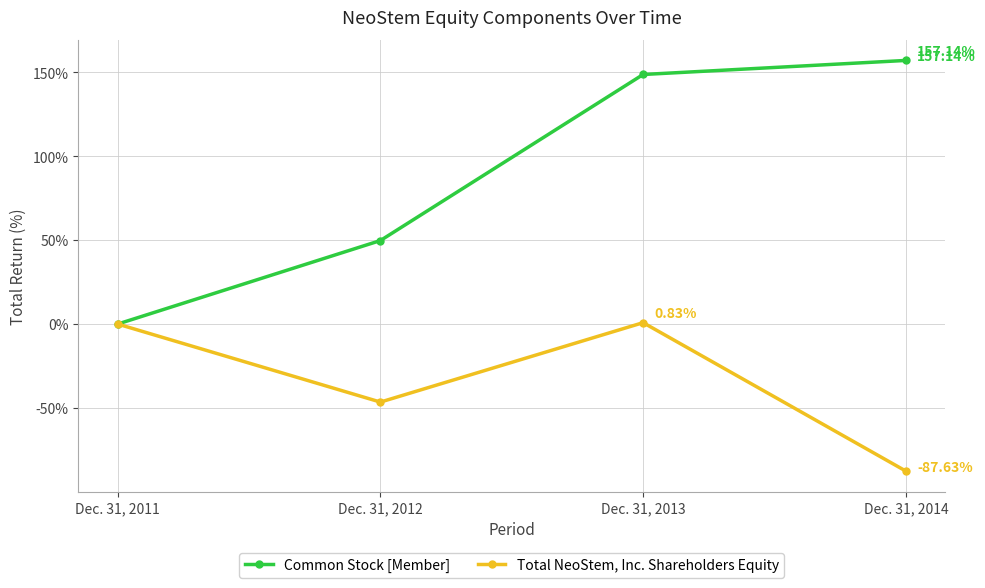

At which category does Total NeoStem, Inc. Shareholders Equity reach its first local valley?

Dec. 31, 2012